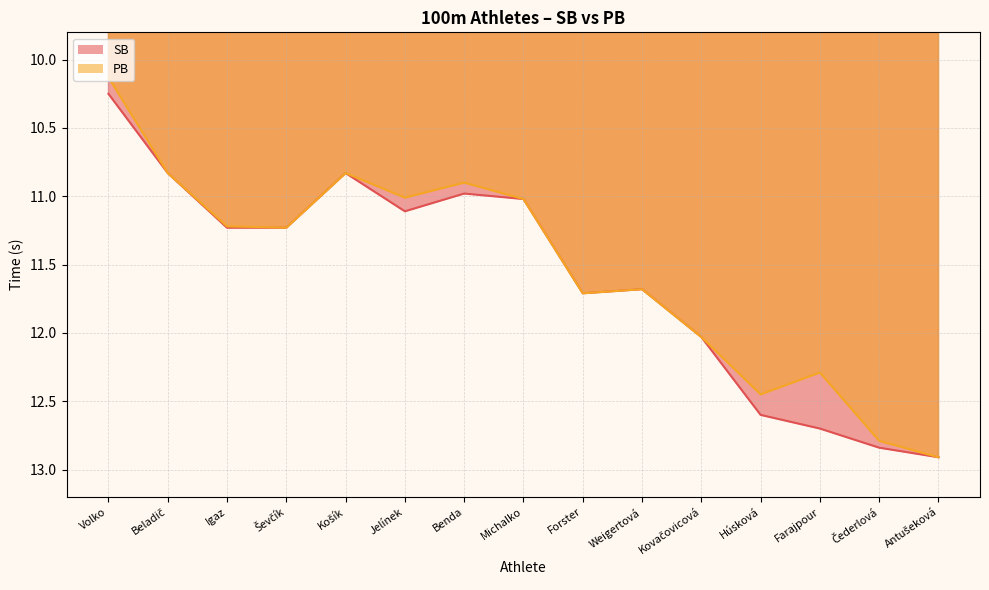

Is the value of SB at Weigertová greater than the value of PB at Antušeková?

No